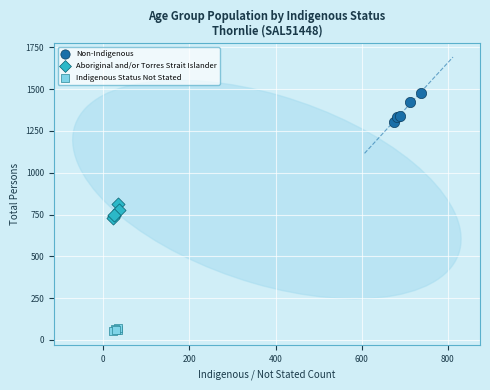

Which series contains the lowest Y value?

Indigenous Status Not Stated